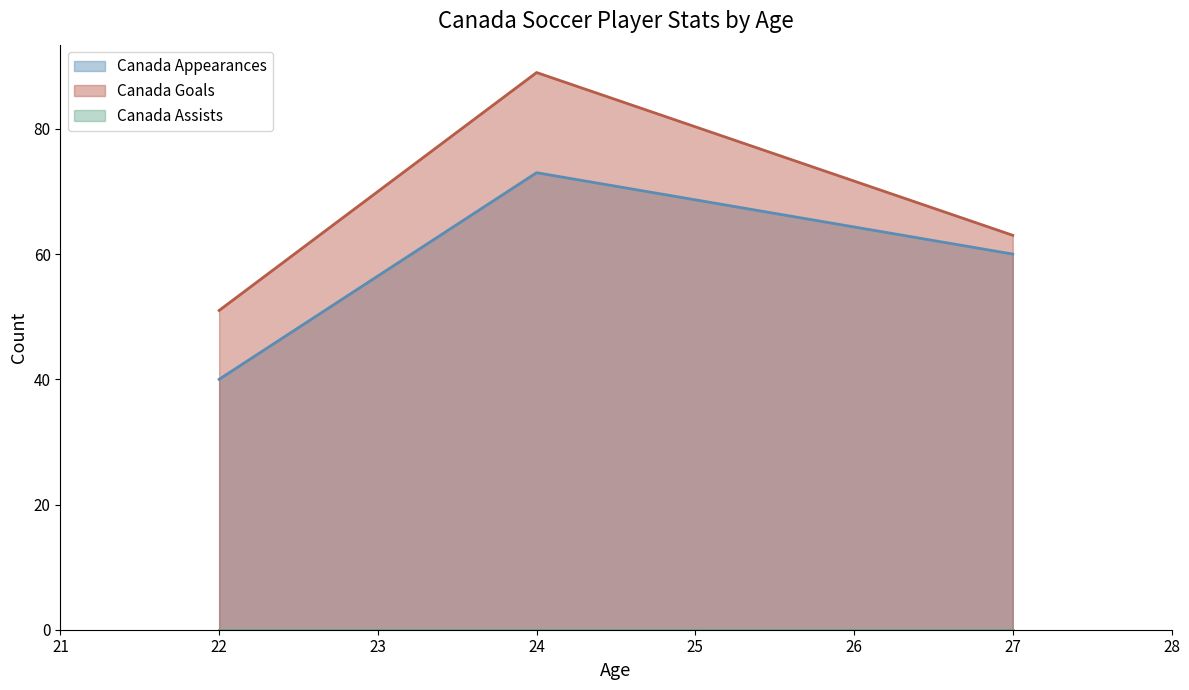

How many distinct data groups are displayed?

3